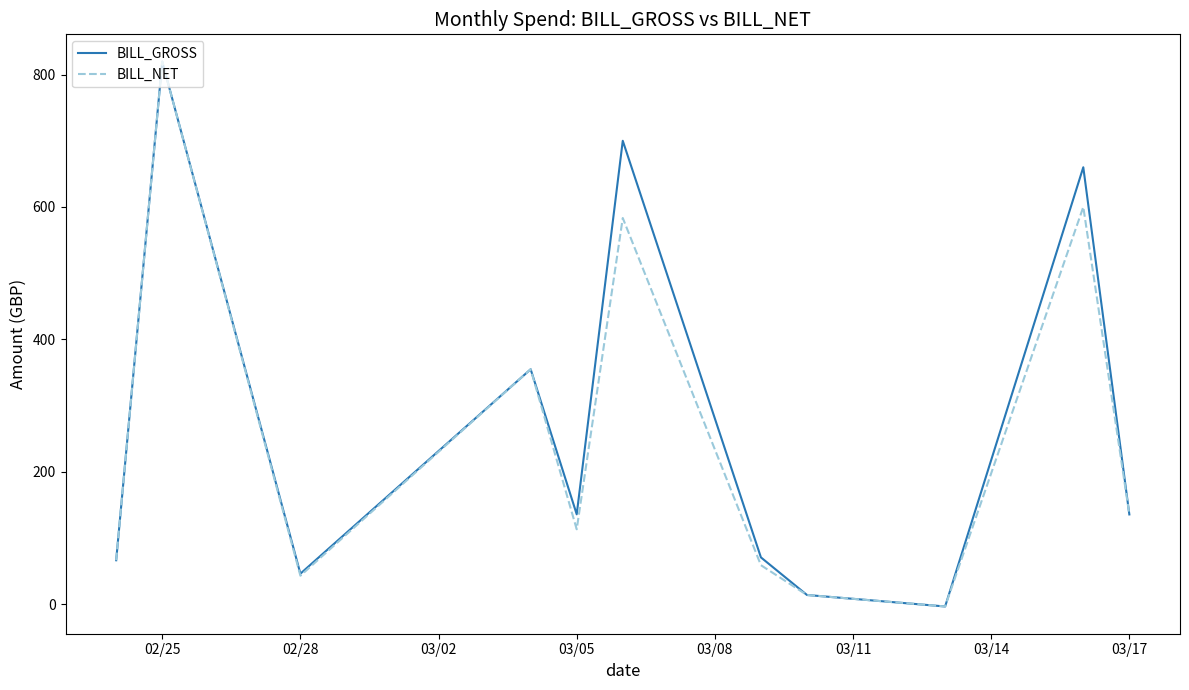

What is the maximum value shown in the chart?

819.6